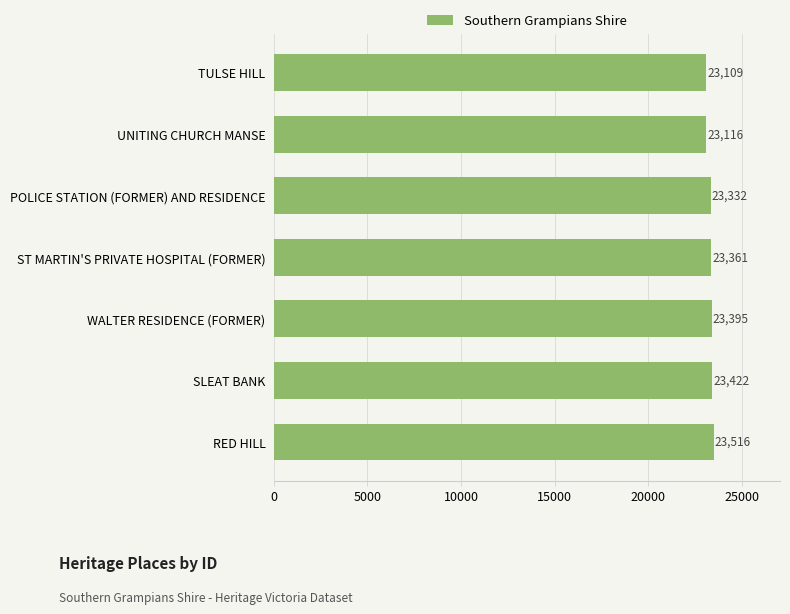

List the labels in order of value, largest first.

RED HILL, SLEAT BANK, WALTER RESIDENCE (FORMER), ST MARTIN'S PRIVATE HOSPITAL (FORMER), POLICE STATION (FORMER) AND RESIDENCE, UNITING CHURCH MANSE, TULSE HILL